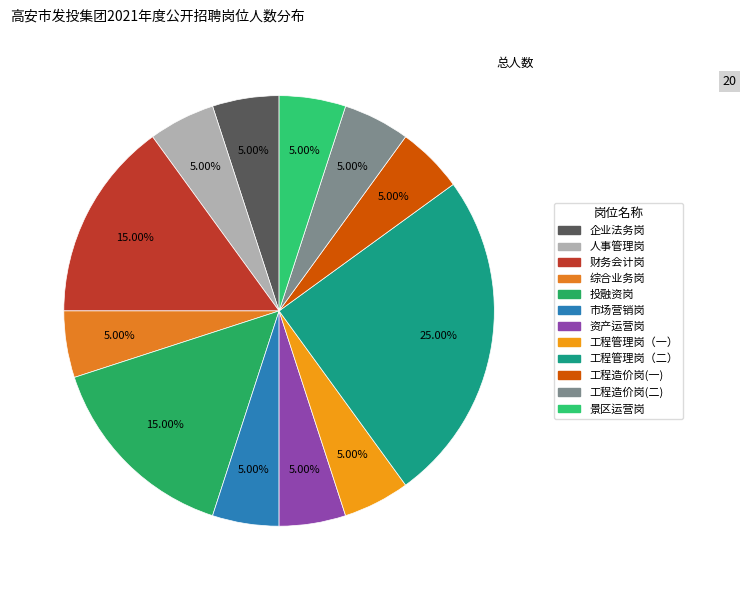

To the nearest percent, what is the combined percentage of 工程造价岗(一) and 市场营销岗?

10%